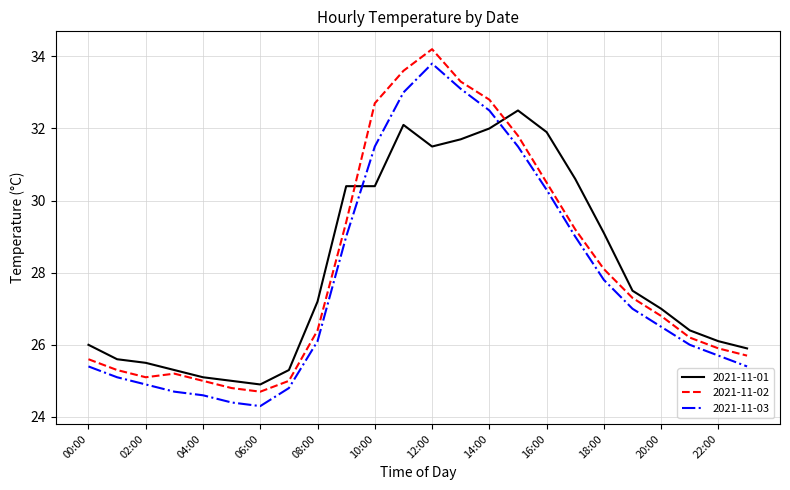

What is the maximum value shown in the chart?

34.2